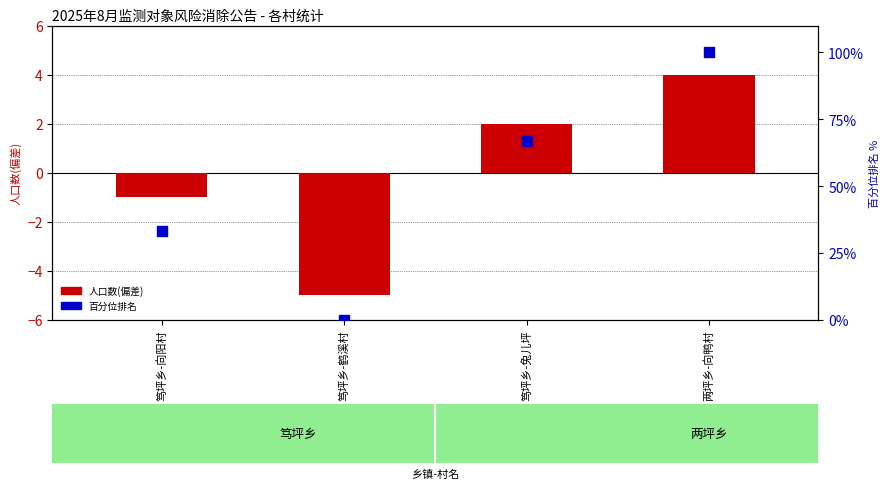

At which category is the sum across all series the highest?

两坪乡-向鸭村